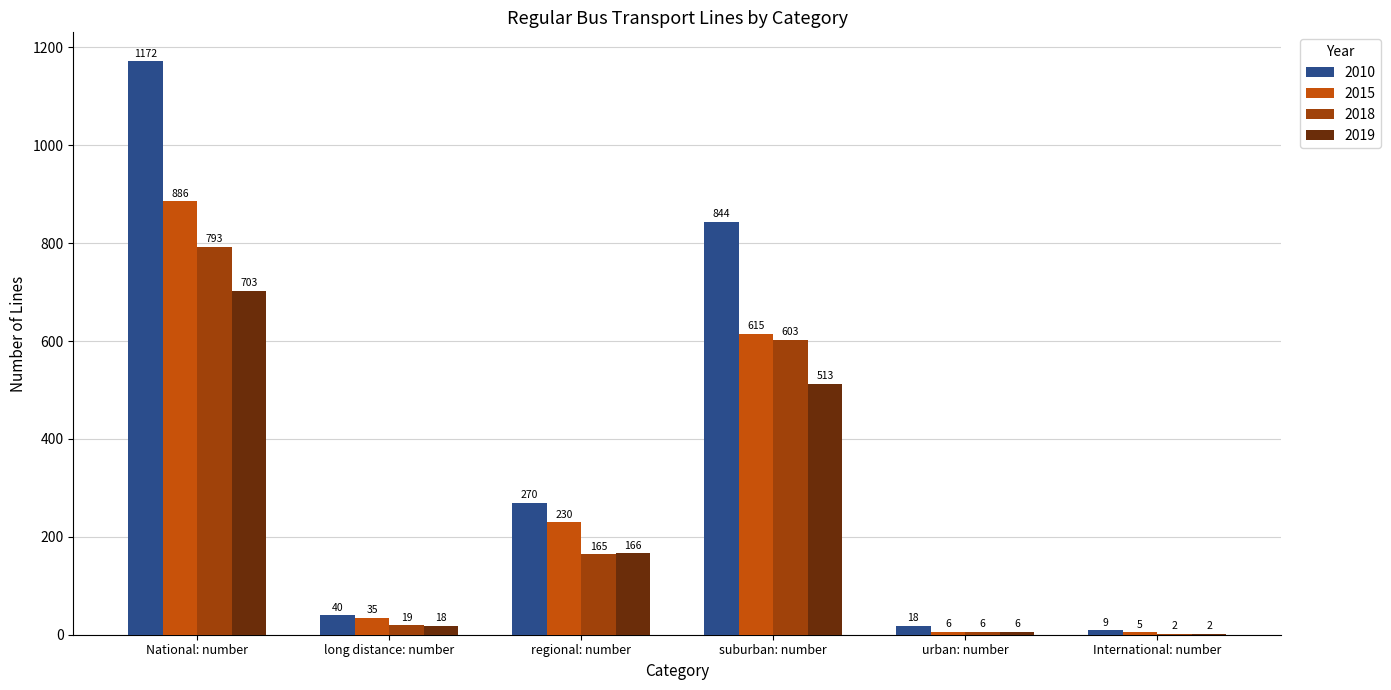

Which series changed the most between regional: number and urban: number?

2010